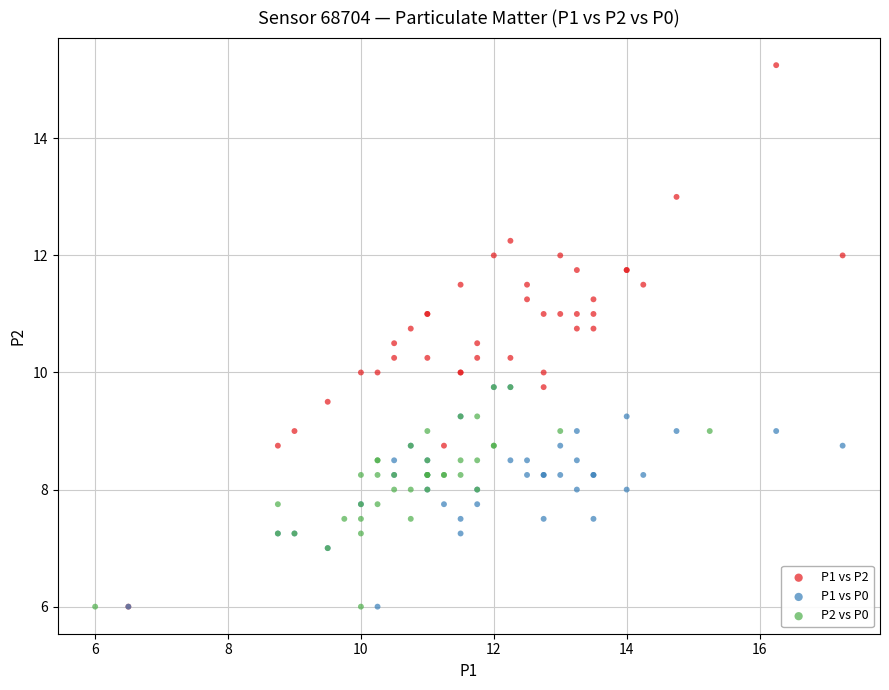

Which series has the largest Y range (max minus min)?

P1 vs P2